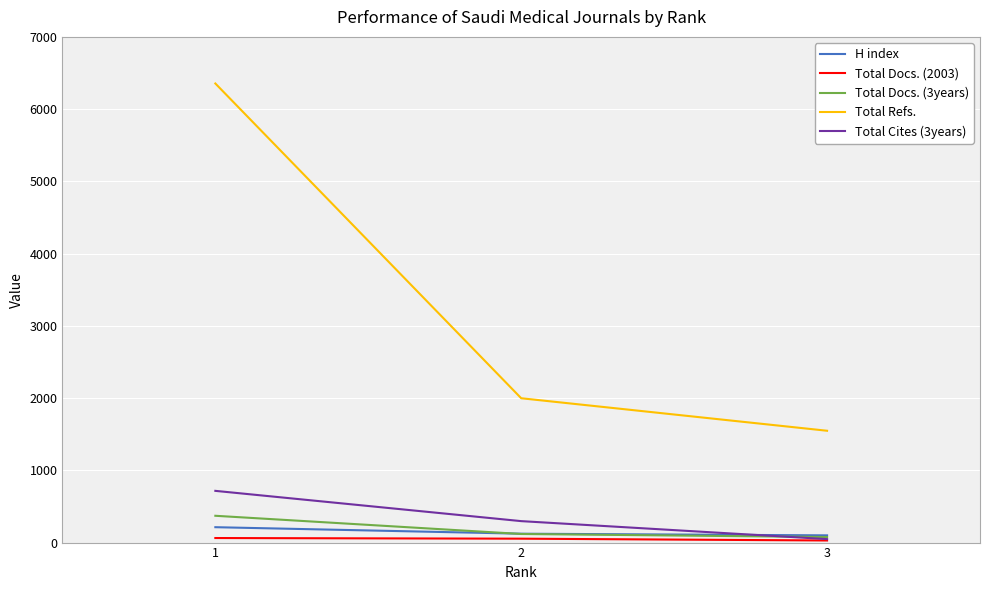

At which category is the sum across all series the highest?

1